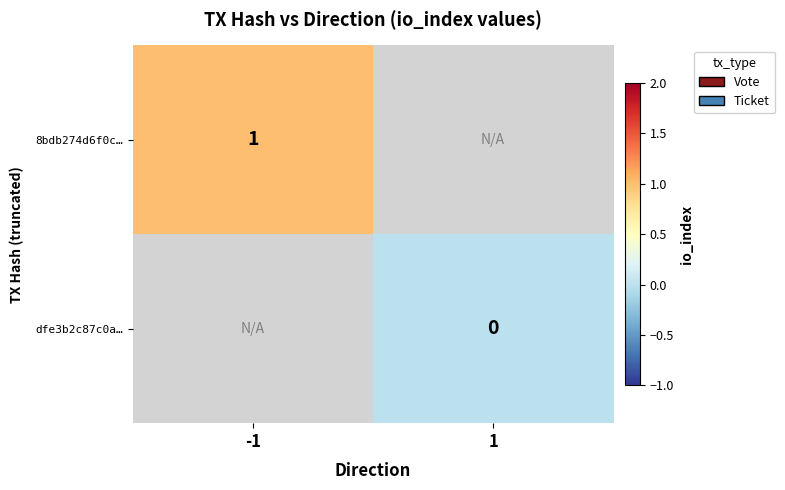

Between 1 and -1, which is larger?

-1